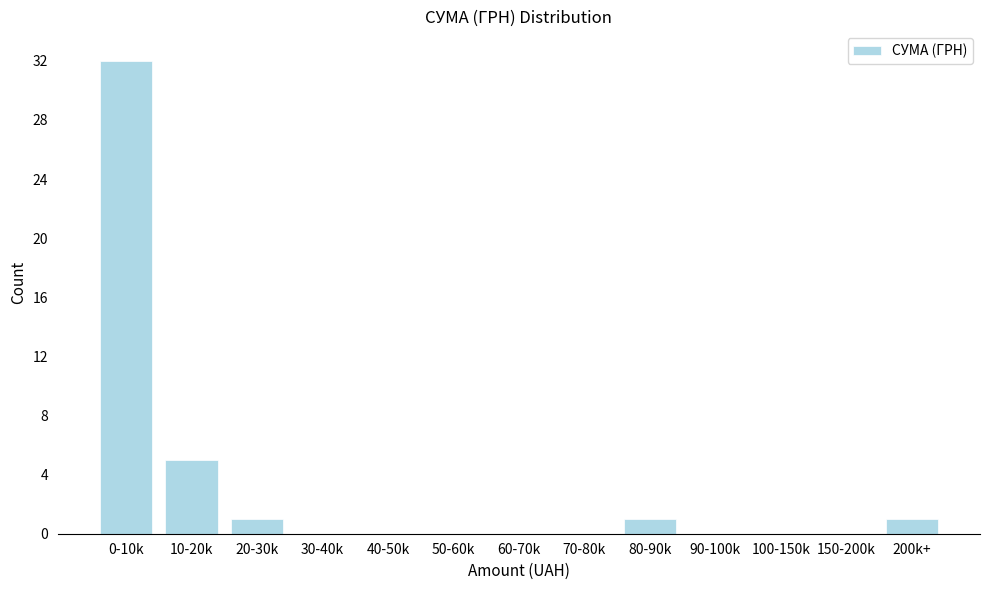

Reading left to right, transcribe all the data shown in this chart.

0-10k=32	10-20k=5	20-30k=1	30-40k=0	40-50k=0	50-60k=0	60-70k=0	70-80k=0	80-90k=1	90-100k=0	100-150k=0	150-200k=0	200k+=1